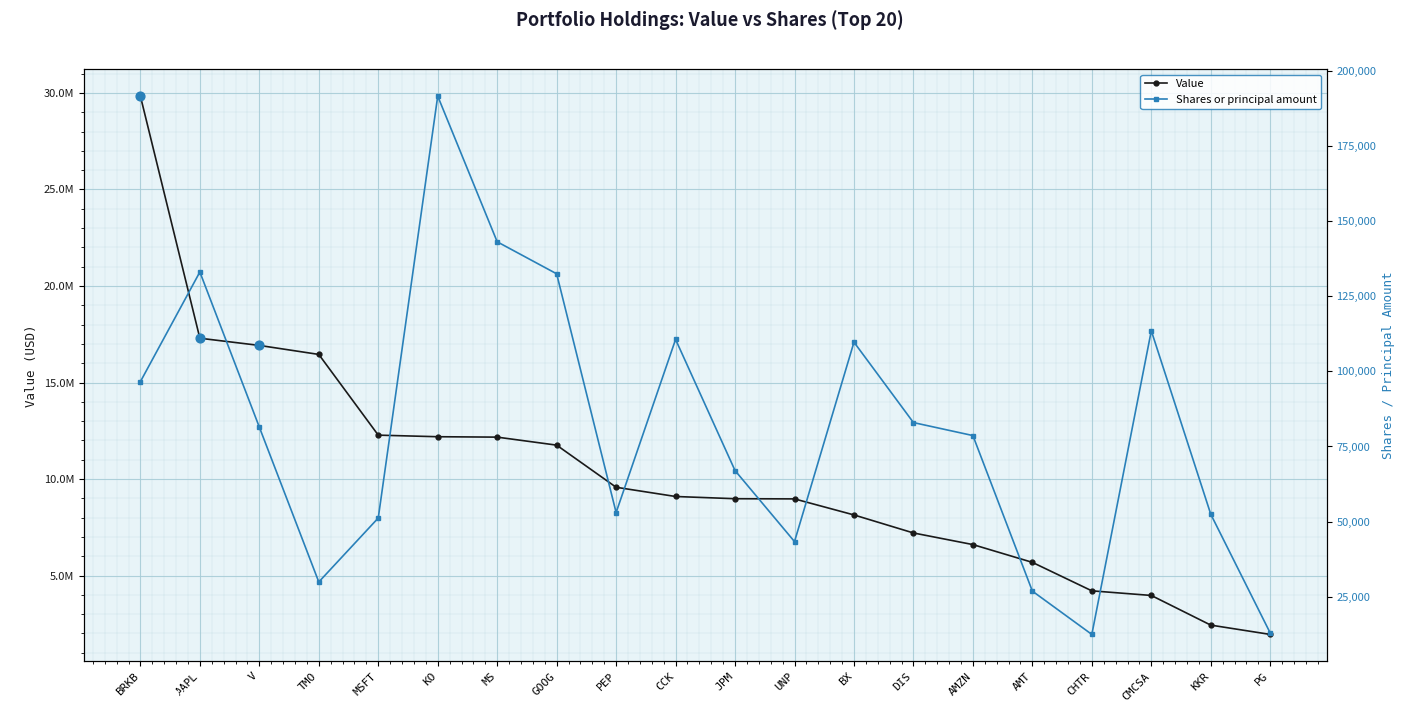

What are all the series names shown in the legend?

Value, Shares or principal amount